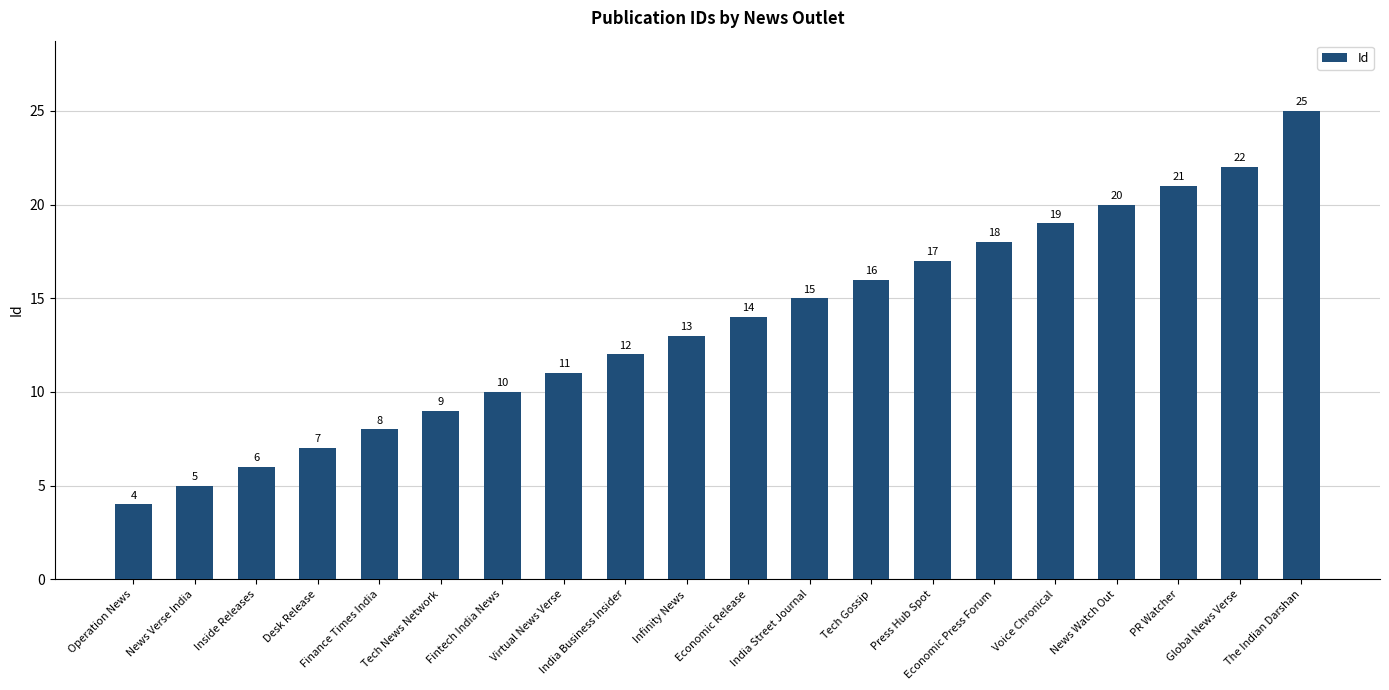

What is the difference between the maximum and minimum values?

21